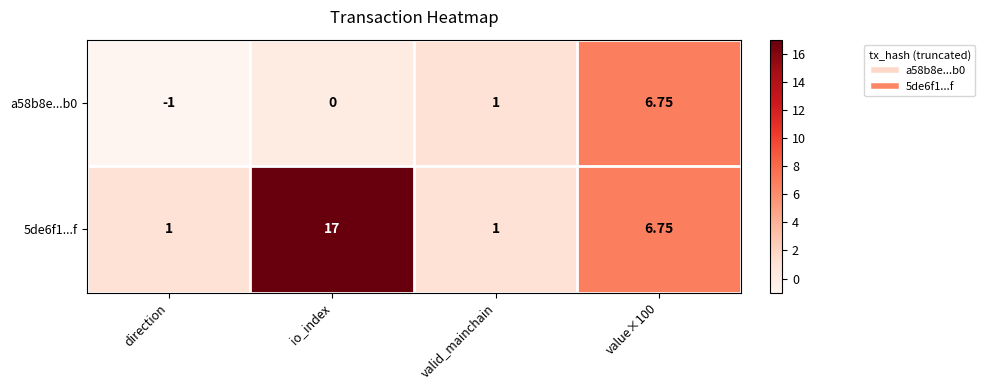

Which label corresponds to the smallest value in the chart?

direction